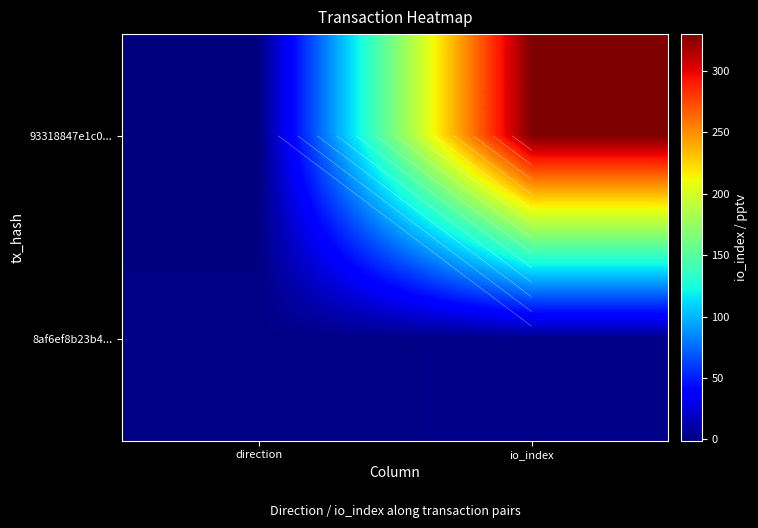

Which series changed the most between direction and io_index?

93318847e1c0...